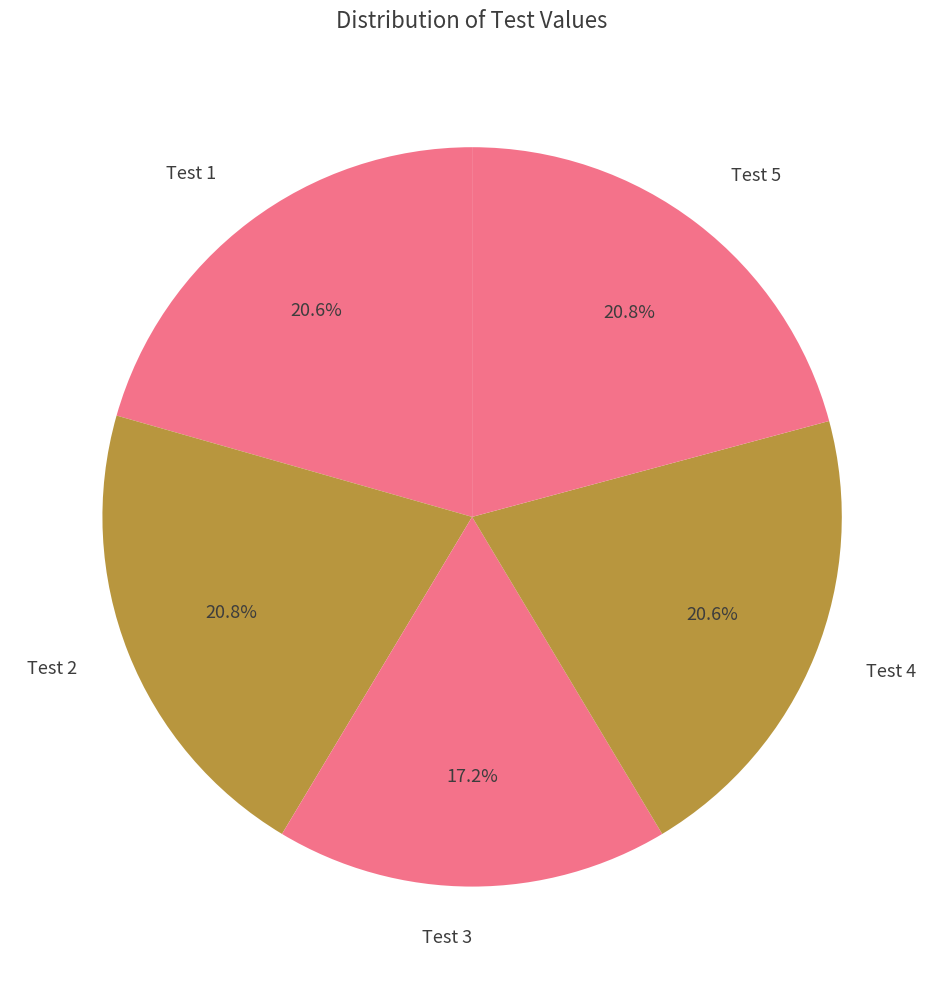

Is it true that Test 2 is 9% of the pie?

False